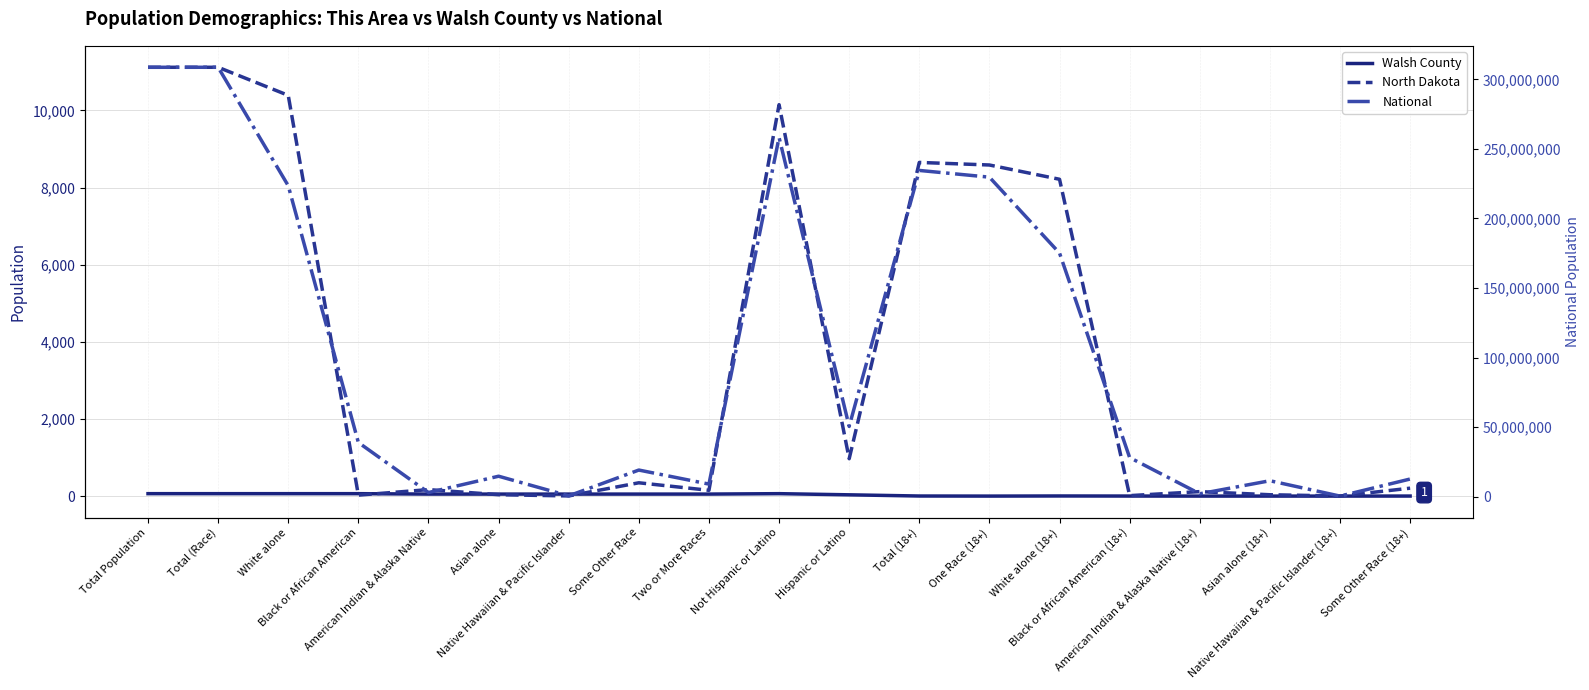

How many lines are shown in the chart?

3